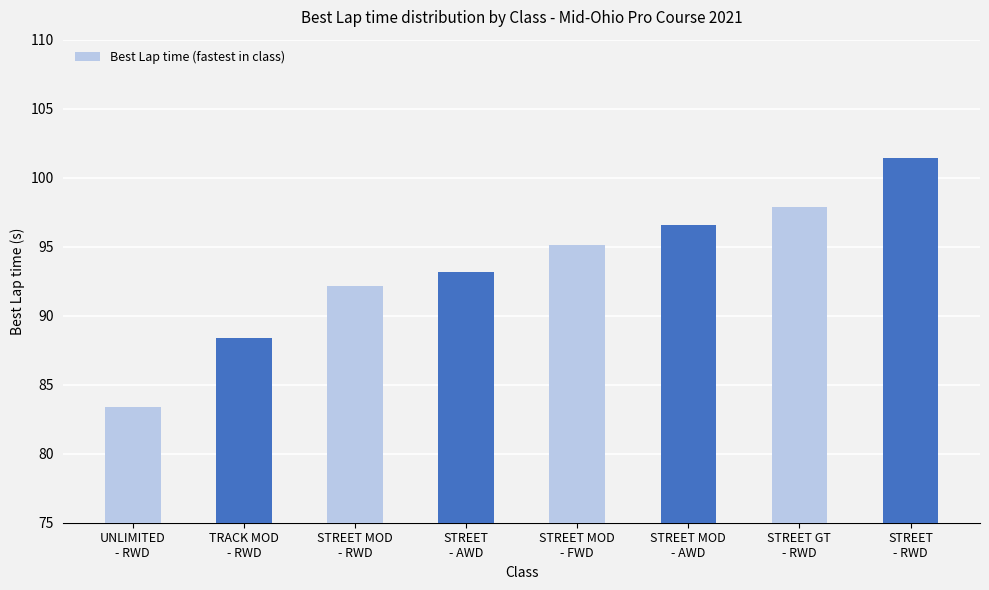

How many bars are there in total?

8